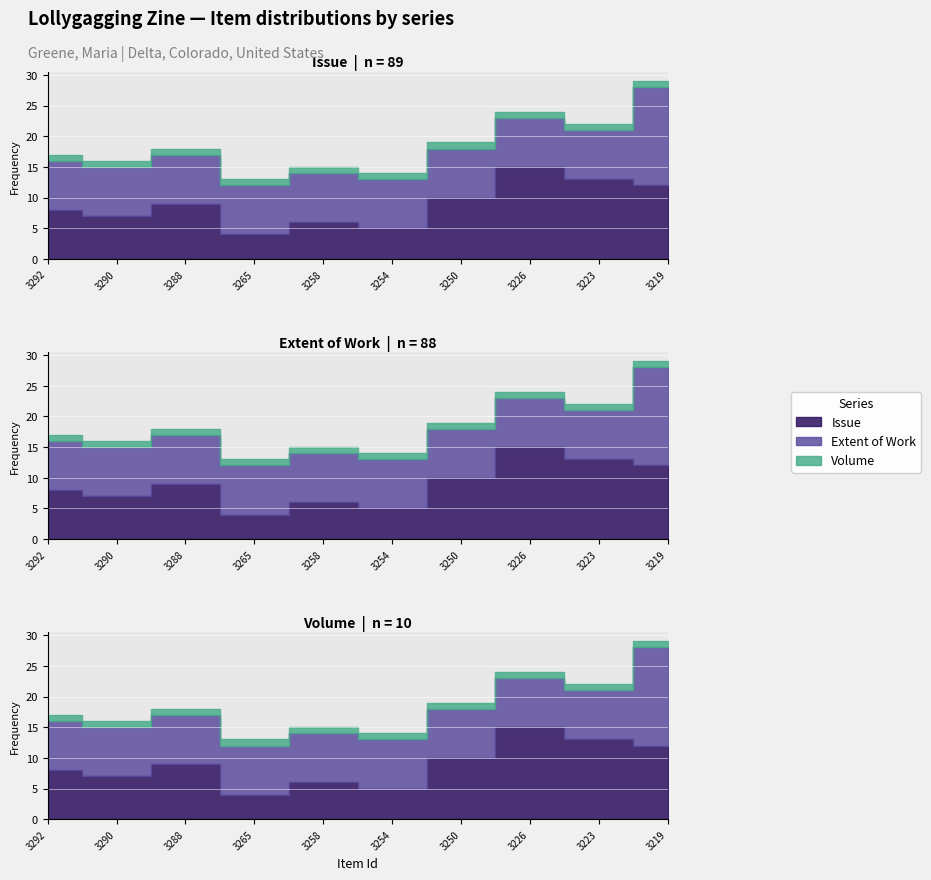

Rank the categories by Volume value from lowest to highest.

3292, 3290, 3288, 3265, 3258, 3254, 3250, 3226, 3223, 3219